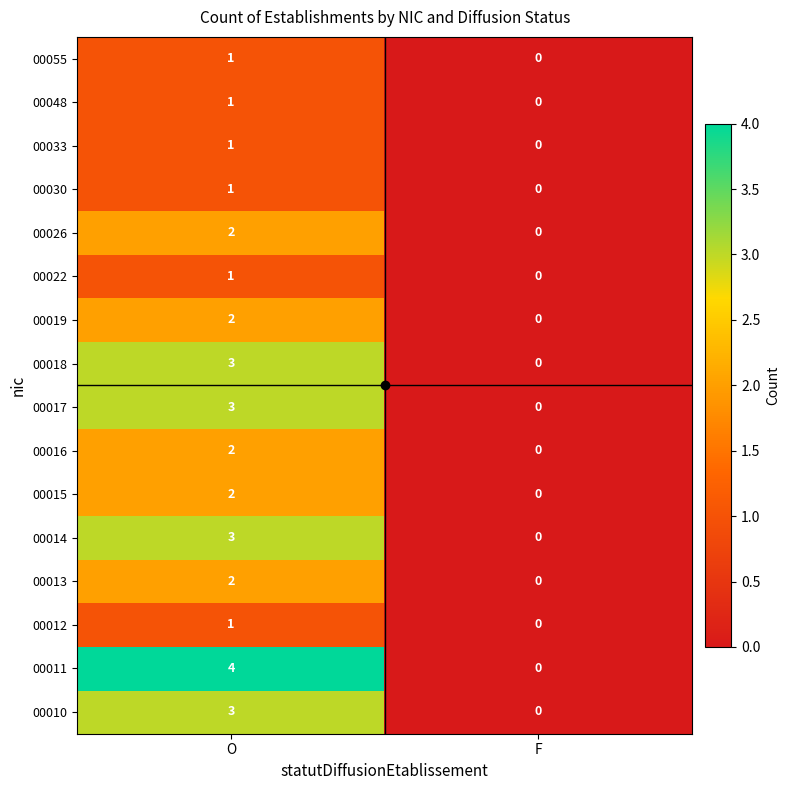

What is the sum of all 00017 values?

3